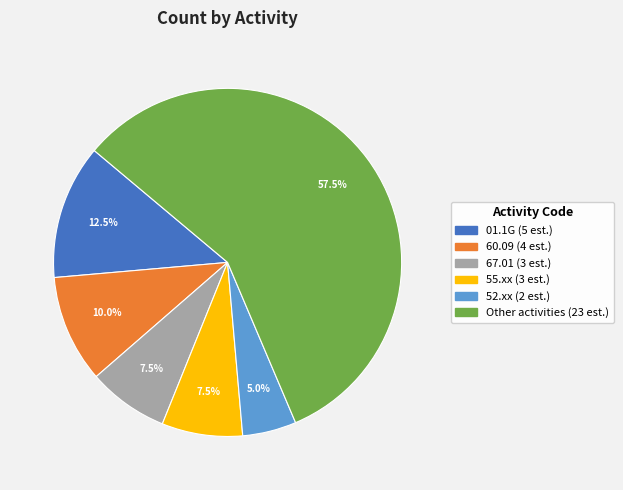

Is there any slice that represents more than half of the pie?

Yes